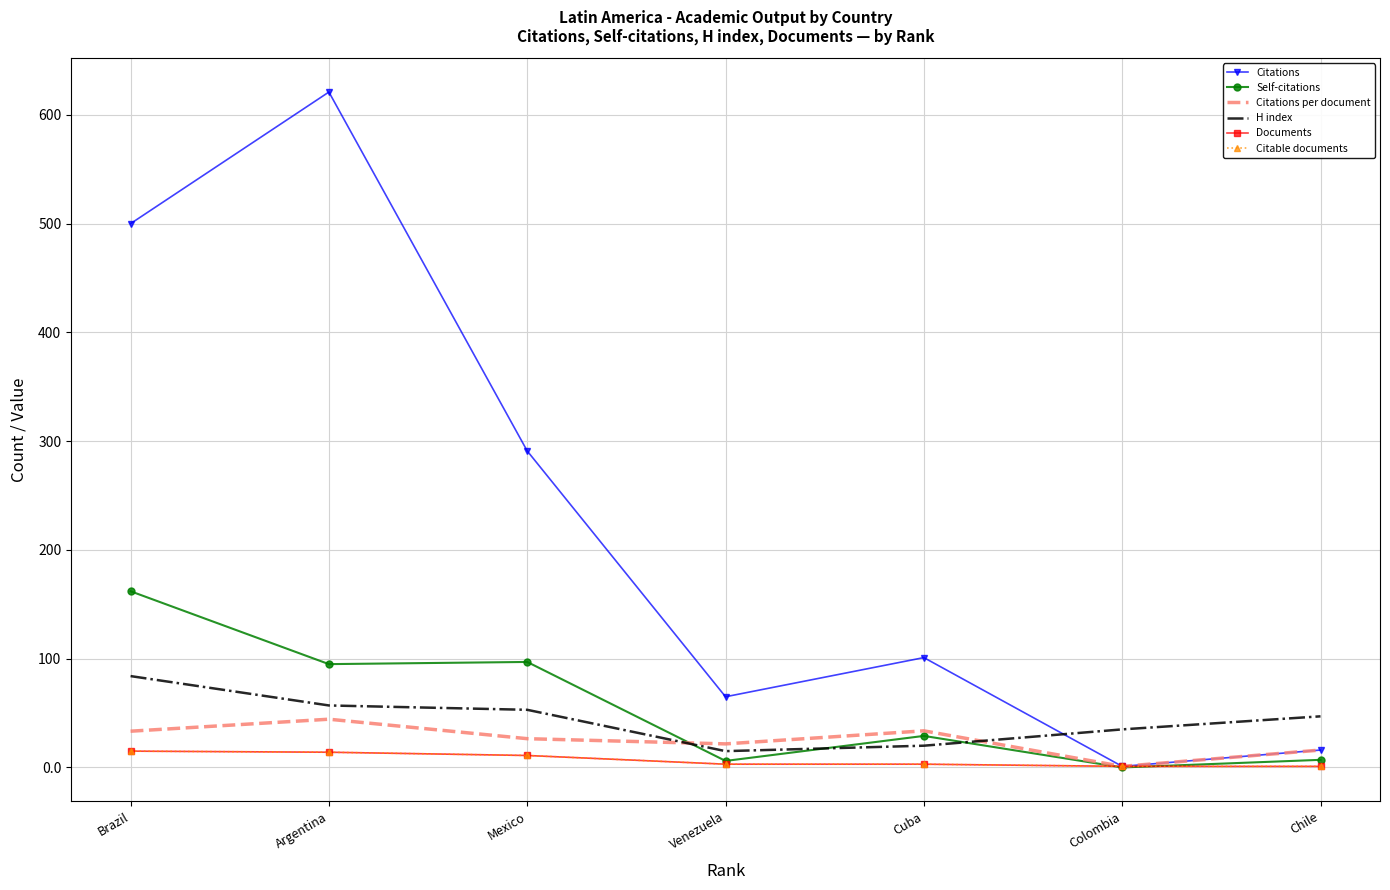

What are all the series names shown in the legend?

Citations, Self-citations, Citations per document, H index, Documents, Citable documents